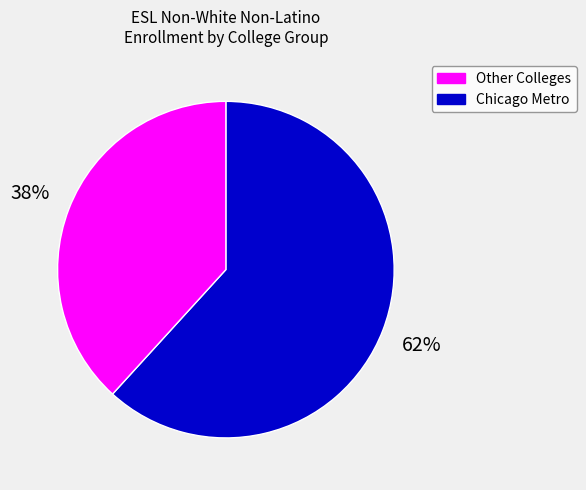

To the nearest percent, what is the difference between the largest and smallest slice percentages?

24%